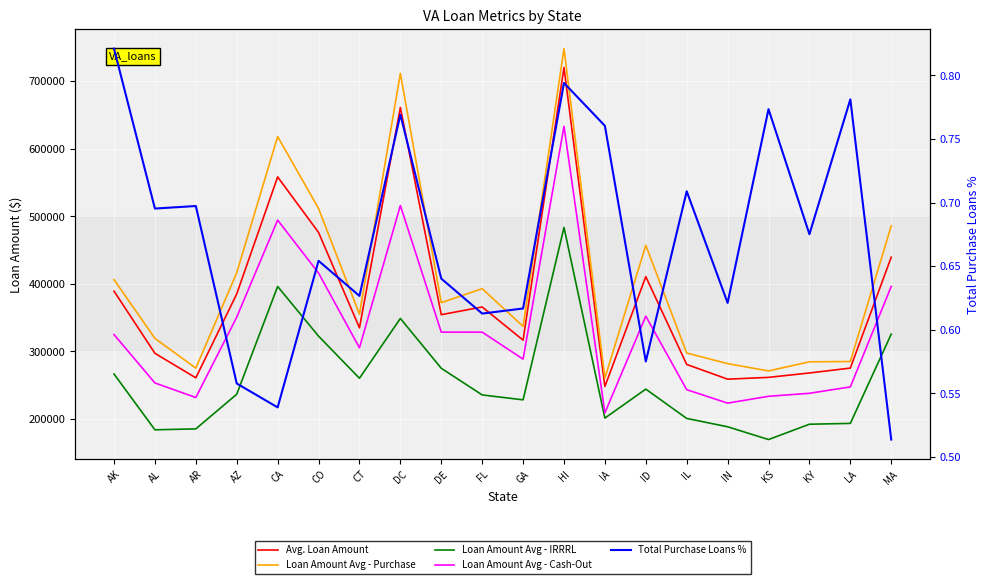

At how many categories does at least one series exceed 447074?

6